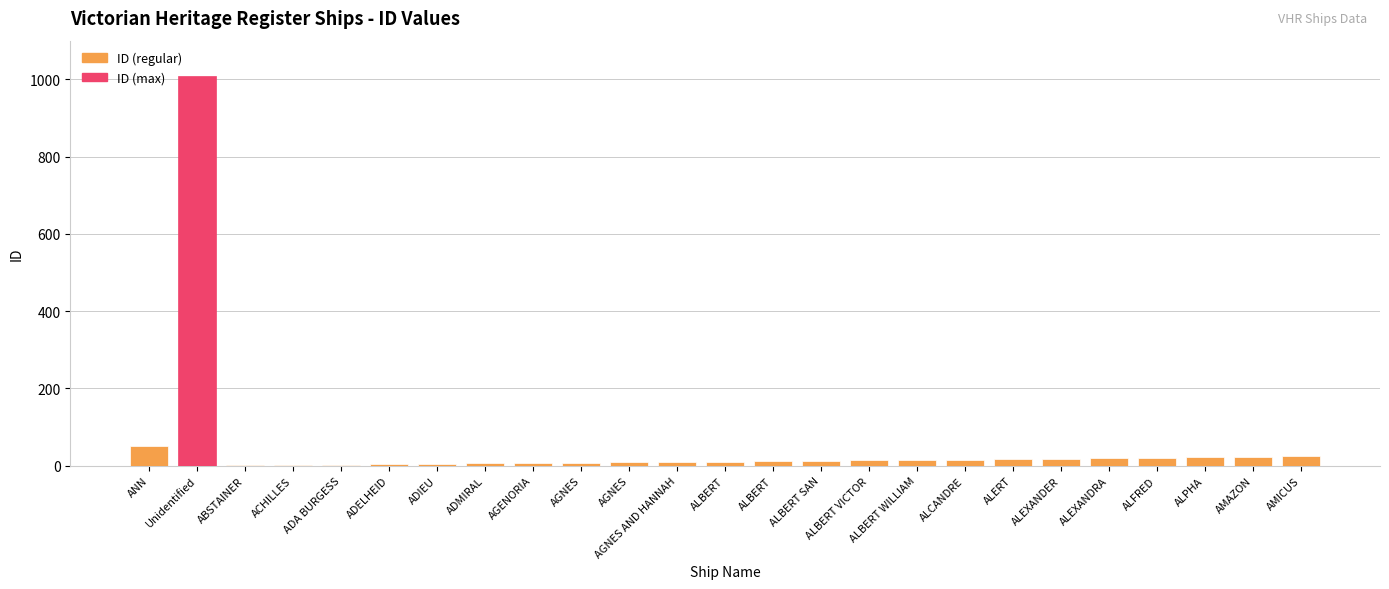

Where does the data first go above 13?

ANN